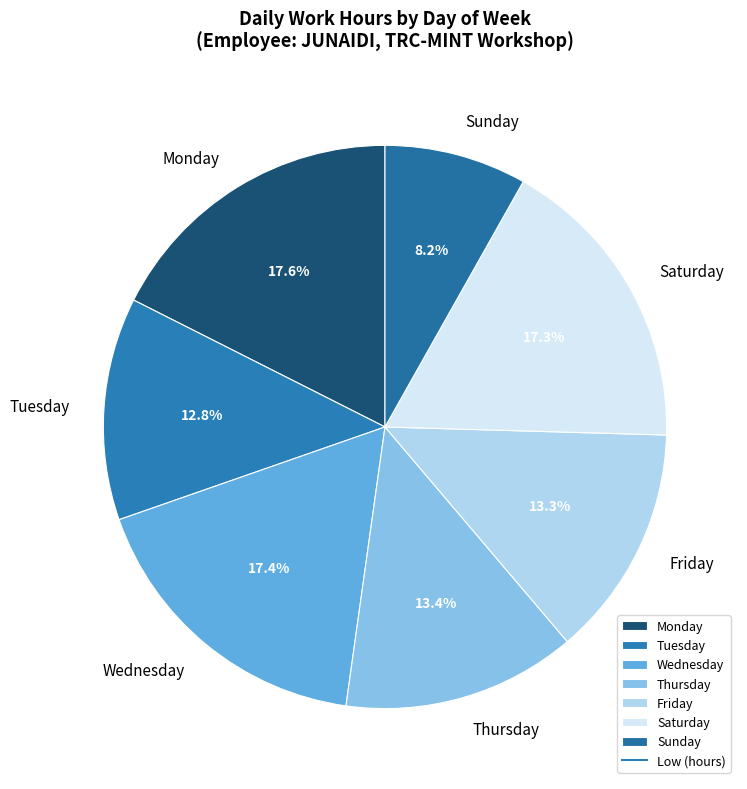

What is the smallest slice in the pie chart?

Sunday